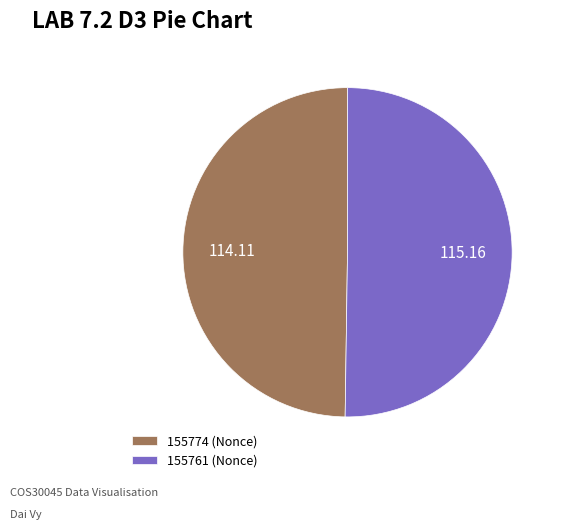

Approximately how many times larger is the value at 155761 (Nonce) compared to 155774 (Nonce)?

1.0